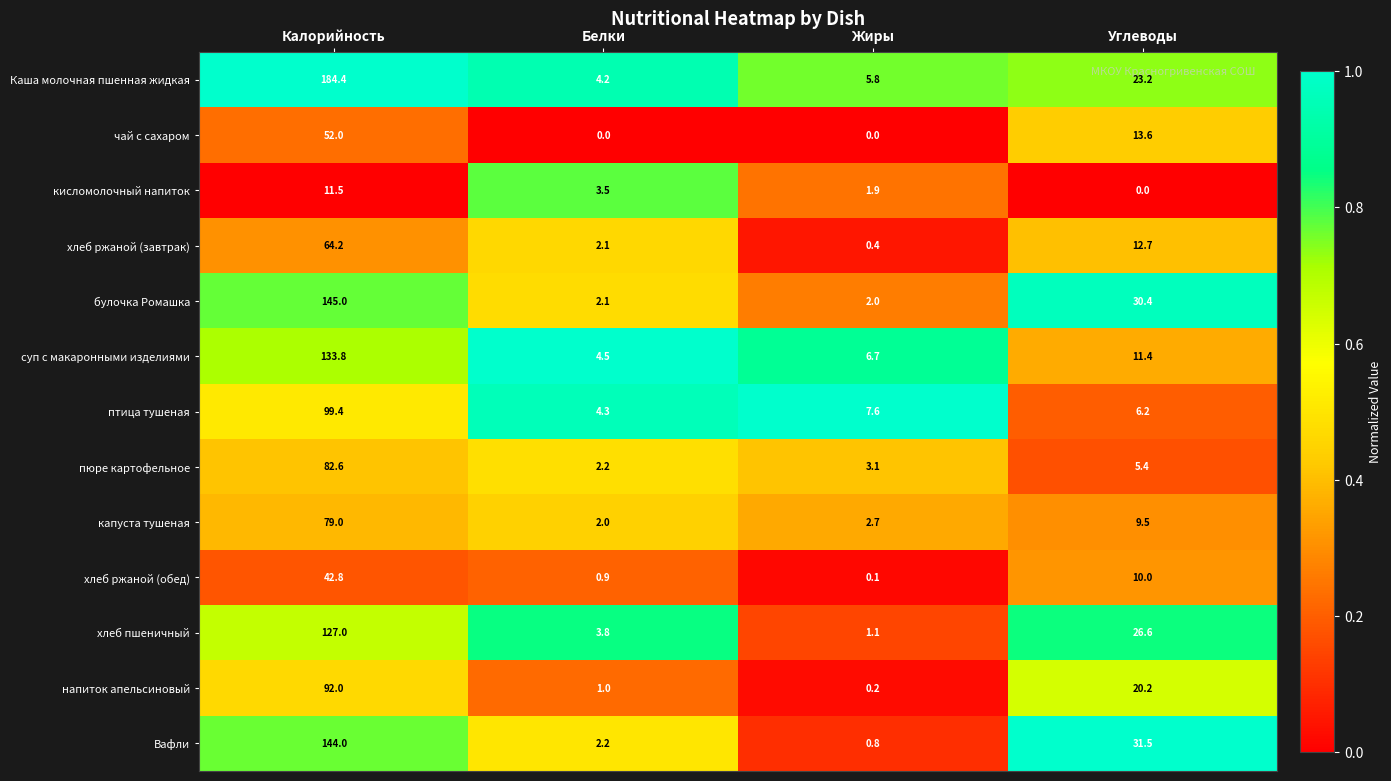

Rank the categories by напиток апельсиновый value from highest to lowest.

Калорийность, Углеводы, Белки, Жиры